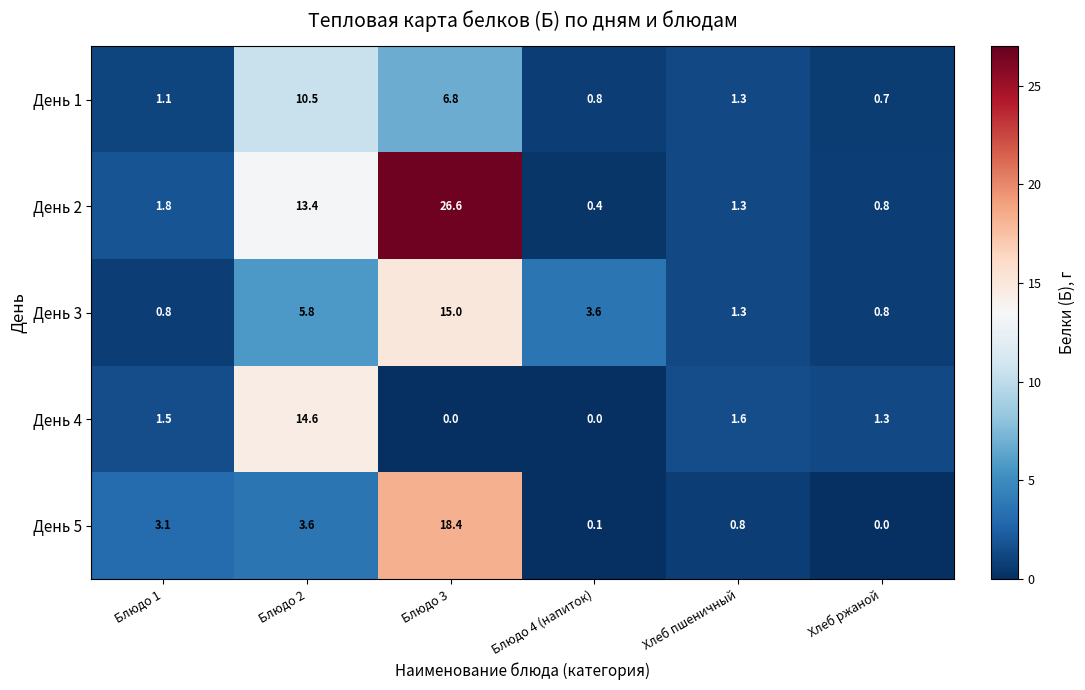

What is the difference between the День 2 values at Хлеб пшеничный and Блюдо 3?

25.3